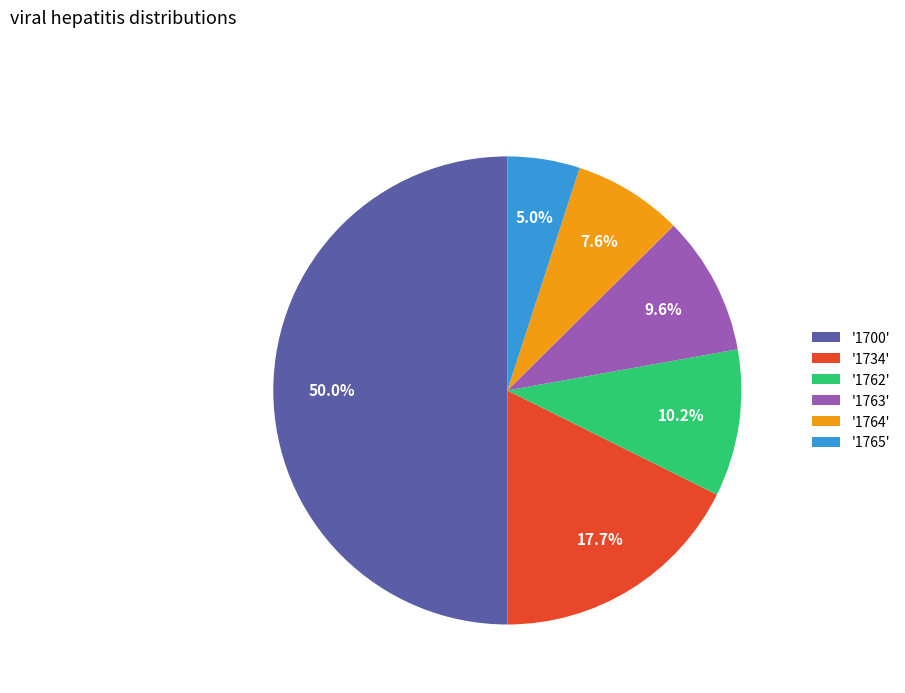

Rank the categories by value from highest to lowest.

'1700', '1734', '1762', '1763', '1764', '1765'